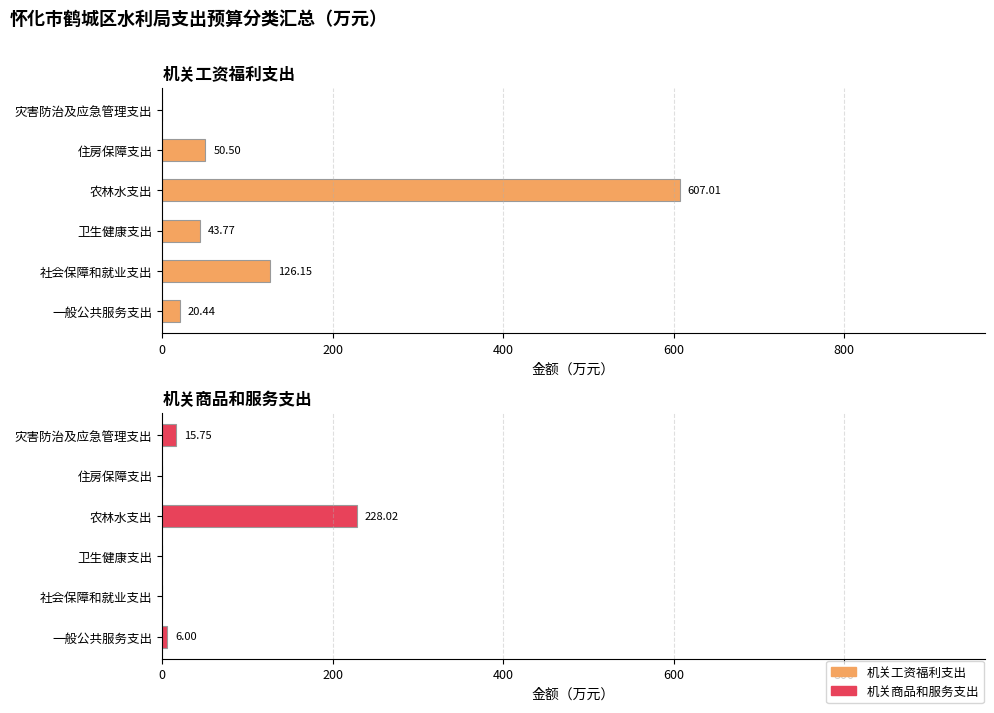

Is the value of 机关商品和服务支出 at 一般公共服务支出 greater than the value of 机关工资福利支出 at 灾害防治及应急管理支出?

Yes